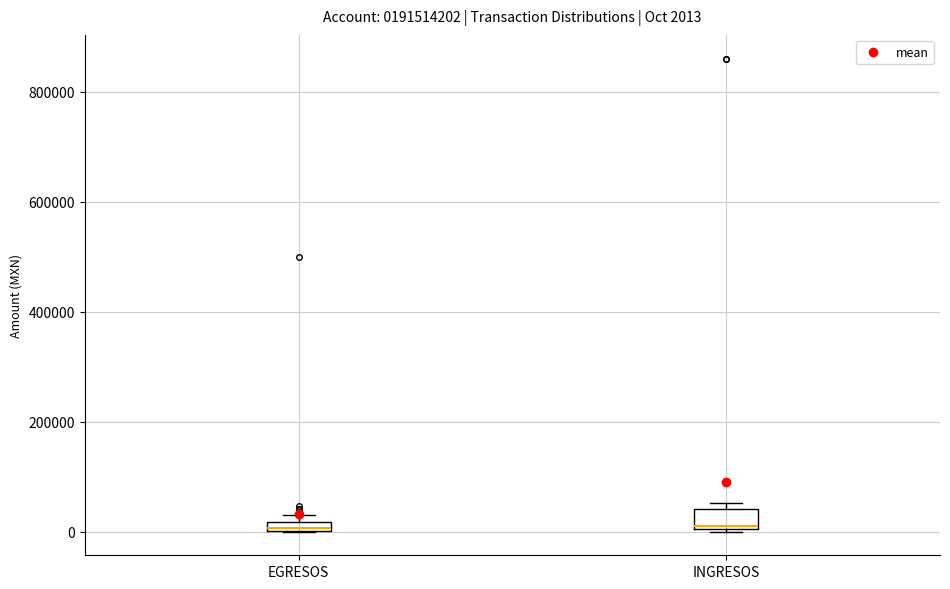

Comparing the boxes themselves (not the whiskers), which one is the tallest?

INGRESOS